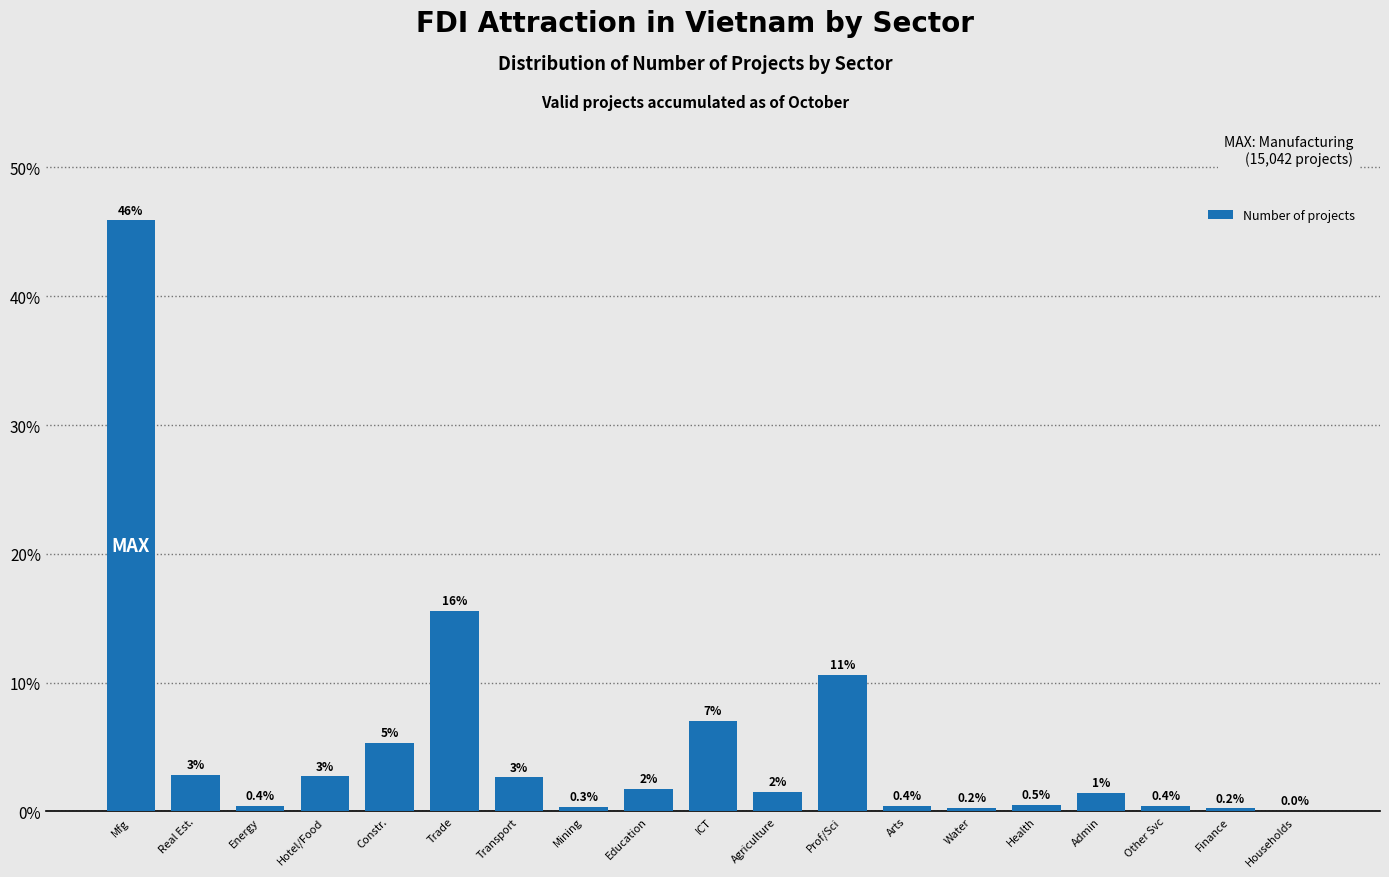

Which category has the highest value across all series?

Mfg